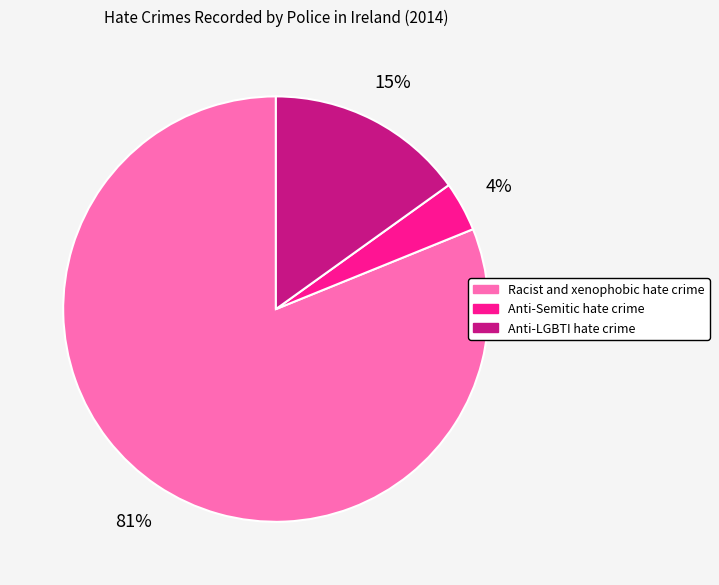

Which category has the biggest portion of the pie?

Racist and xenophobic hate crime